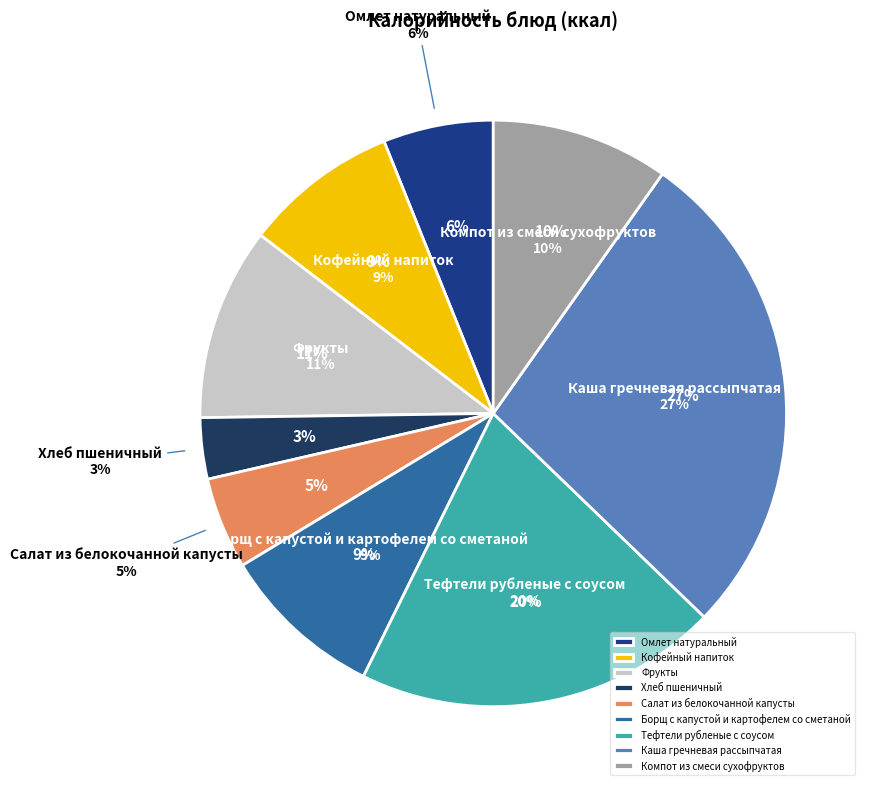

To the nearest percent, what percentage of the pie is Омлет натуральный?

6%